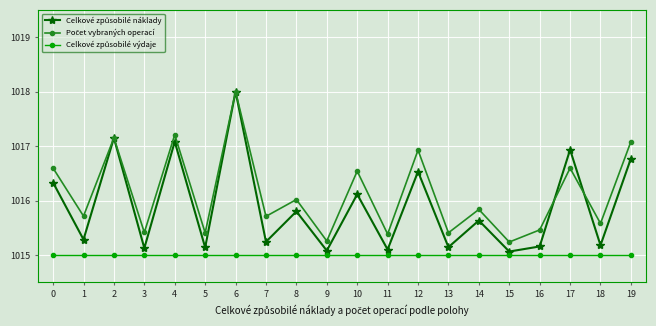

At how many categories does at least one series exceed 1017?

4